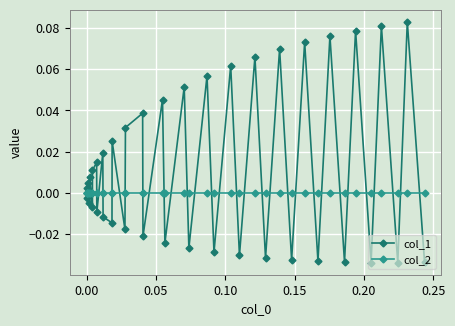

True or false: col_1 has more than 1 interior local peaks.

True